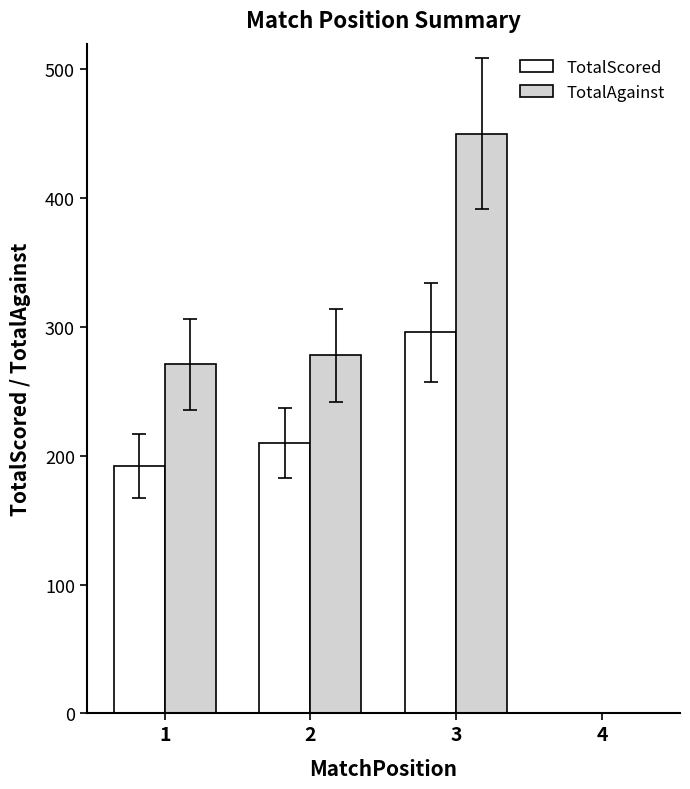

At which category is the sum across all series the highest?

3